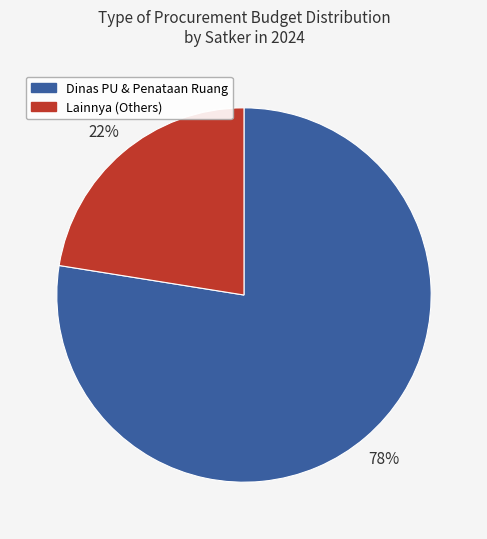

To the nearest percent, what is the average slice percentage?

50%